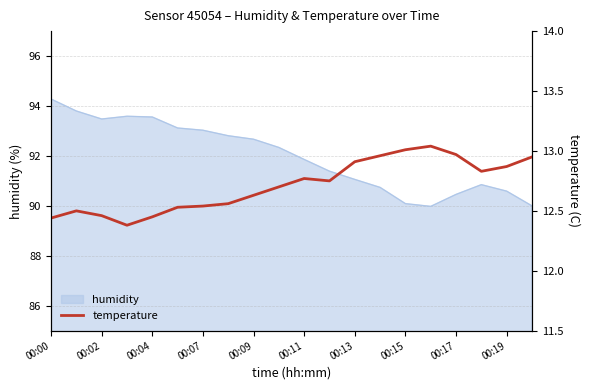

What is the maximum value for humidity?

94.3